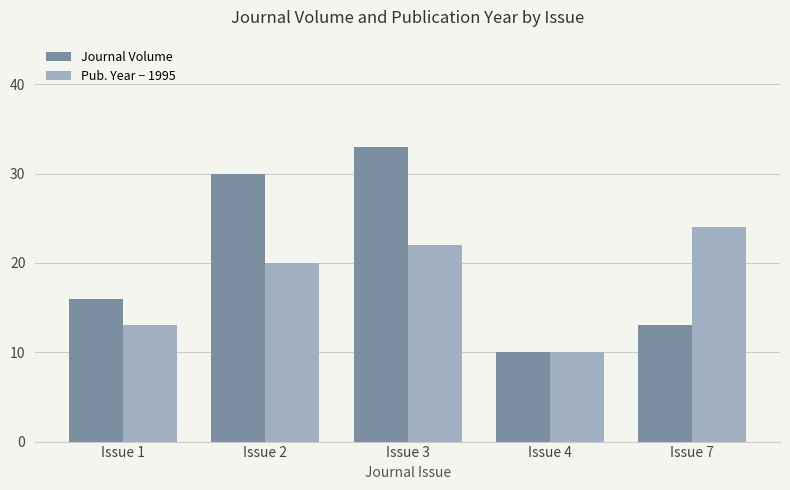

List the series in order of their overall mean, highest first.

Journal Volume, Pub. Year − 1995